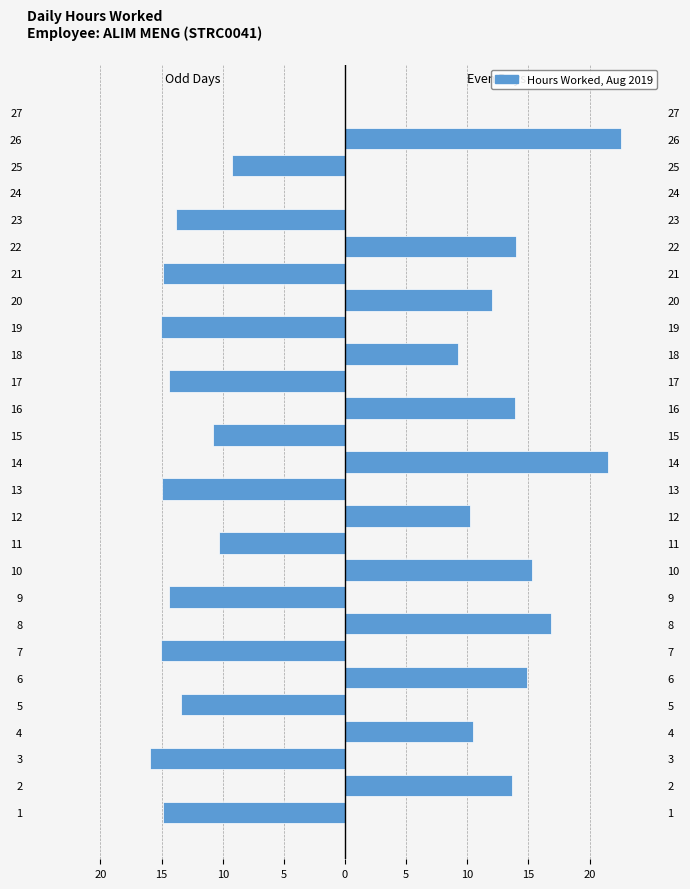

Reading left to right, list all the values displayed in this chart.

Odd Days: -14.9	0.0	-15.9	0.0	-13.4	0.0	-15.0	0.0	-14.4	0.0	-10.3	0.0	-14.9	0.0	-10.8	0.0	-14.4	0.0	-15.1	0.0	-14.8	0.0	-13.9	0.0	-9.2	0.0	0.0
Even Days: 0.0	13.7	0.0	10.4	0.0	14.9	0.0	16.8	0.0	15.3	0.0	10.2	0.0	21.5	0.0	13.9	0.0	9.2	0.0	12.0	0.0	13.9	0.0	0.0	0.0	22.6	0.0